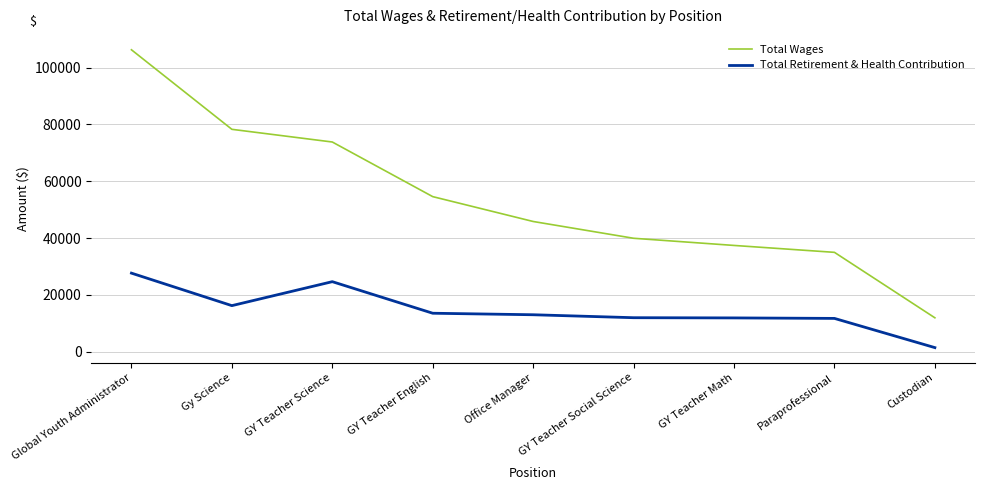

True or false: Total Retirement & Health Contribution and Total Wages intersect in this chart.

False